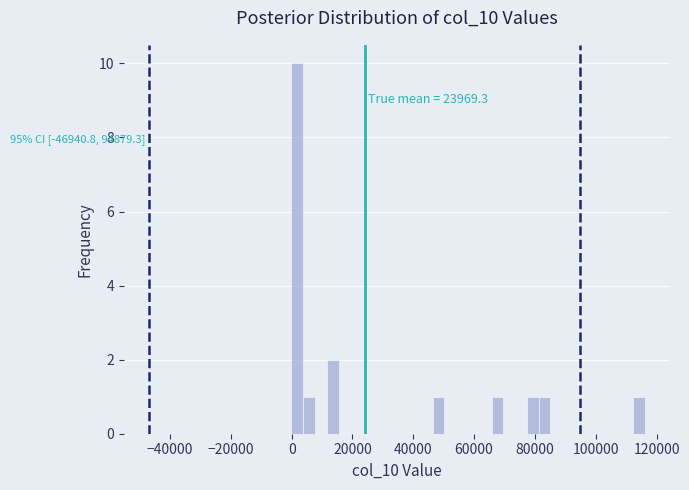

Around what value on the x-axis is the tallest bar? Give the approximate position of its centre, as read against the axis.

2000